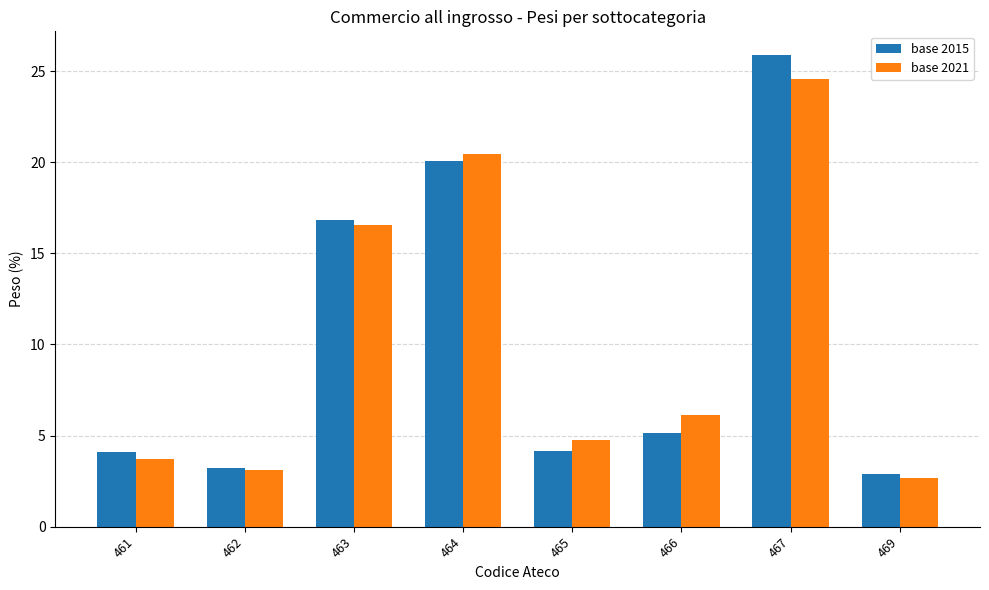

Is it true that base 2015 equals 3.2 at 462?

True